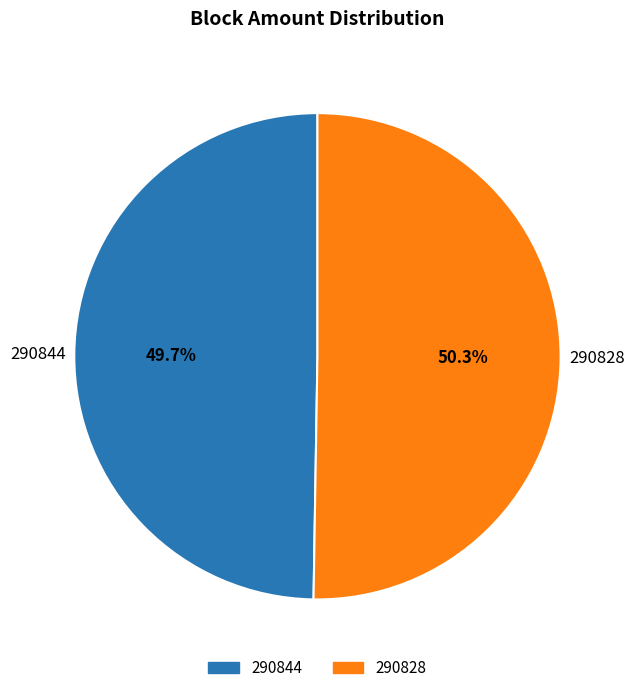

To the nearest percent, what is the combined percentage of 290828 and 290844?

100%